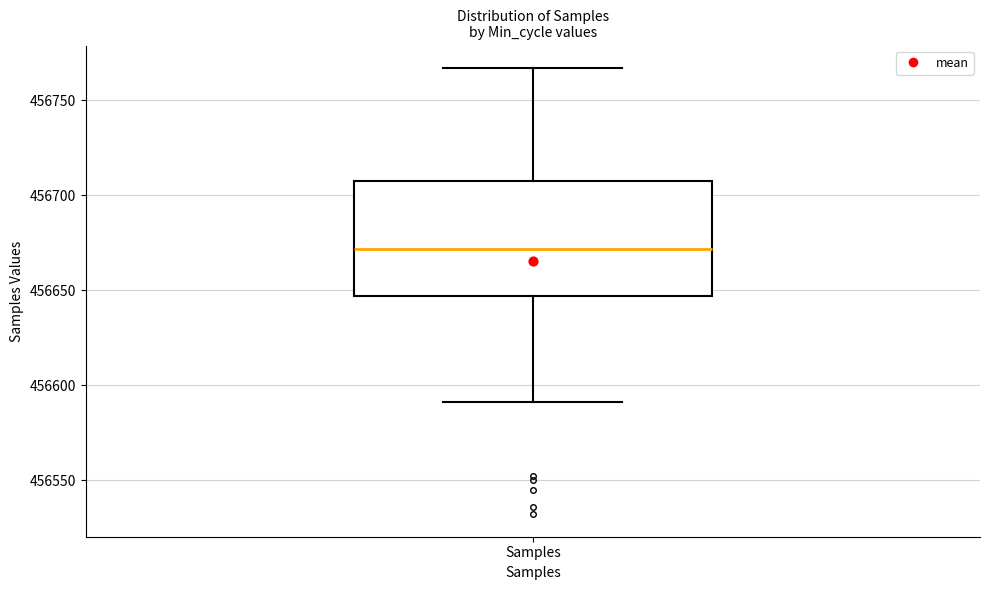

Read this box plot against the y-axis: the position of the median line, the range covered by the box, and the ends of both whiskers. The values are not printed on the chart, so give them approximately, as read against the axis.

median 456670, box 456645 to 456705, whiskers 456590 to 456765